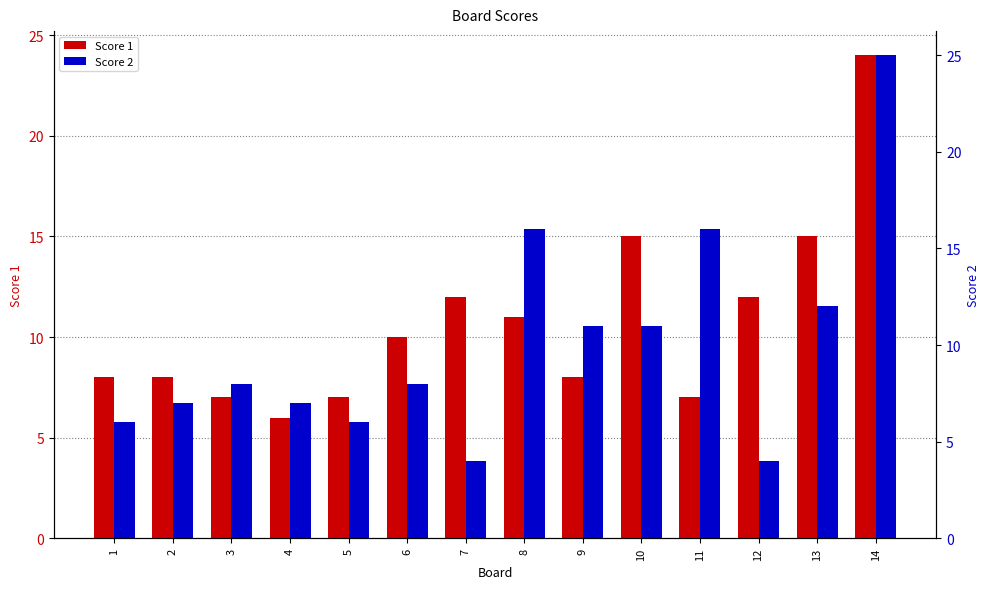

What is the greatest value displayed?

25